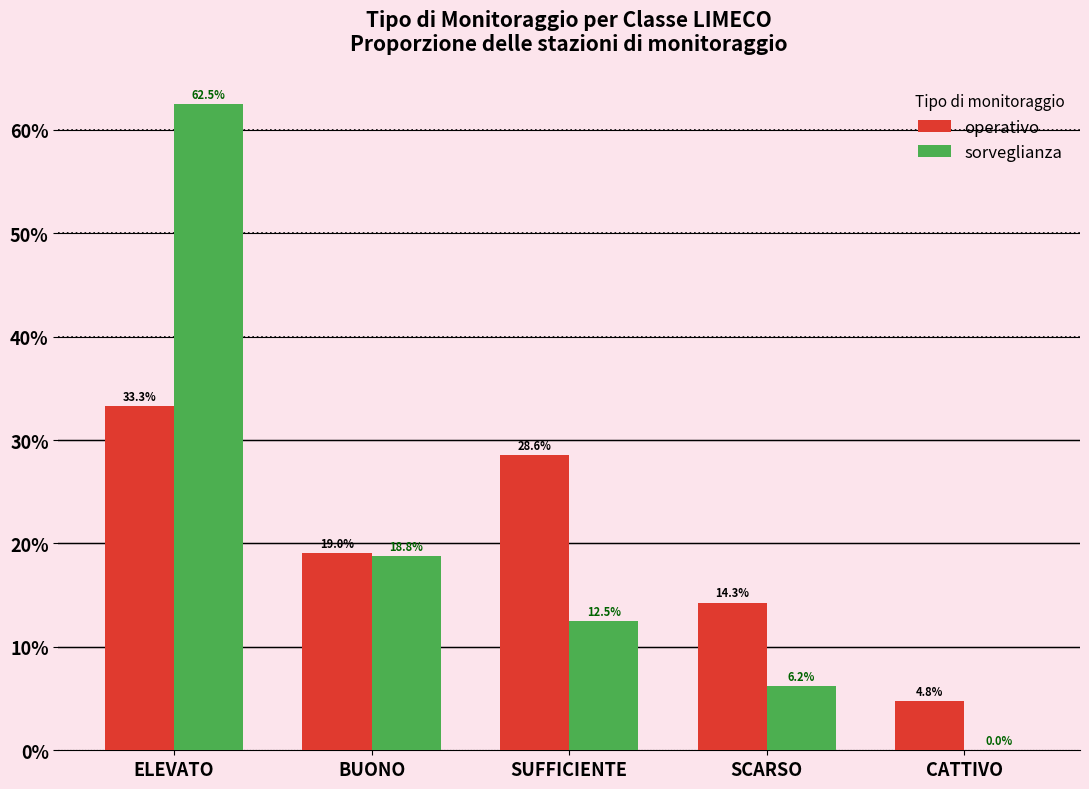

Which category has the highest value in the sorveglianza series?

ELEVATO